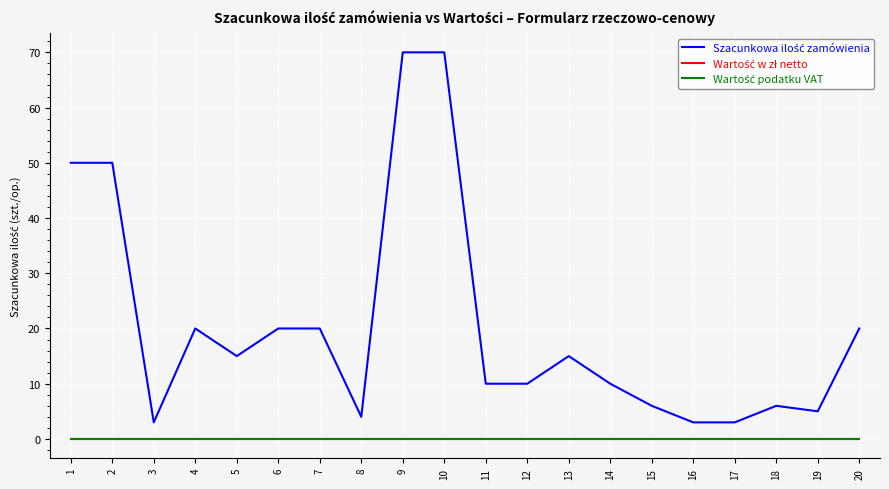

The value of Wartość podatku VAT at 13 is 0. True or false?

True